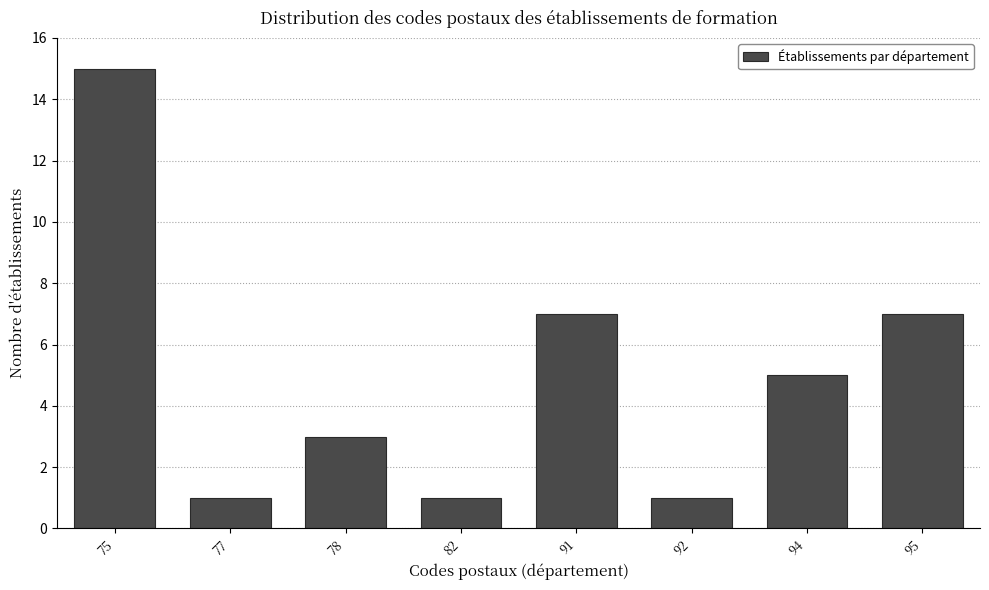

Reading right to left, what are all the values shown in this chart?

95=7	94=5	92=1	91=7	82=1	78=3	77=1	75=15